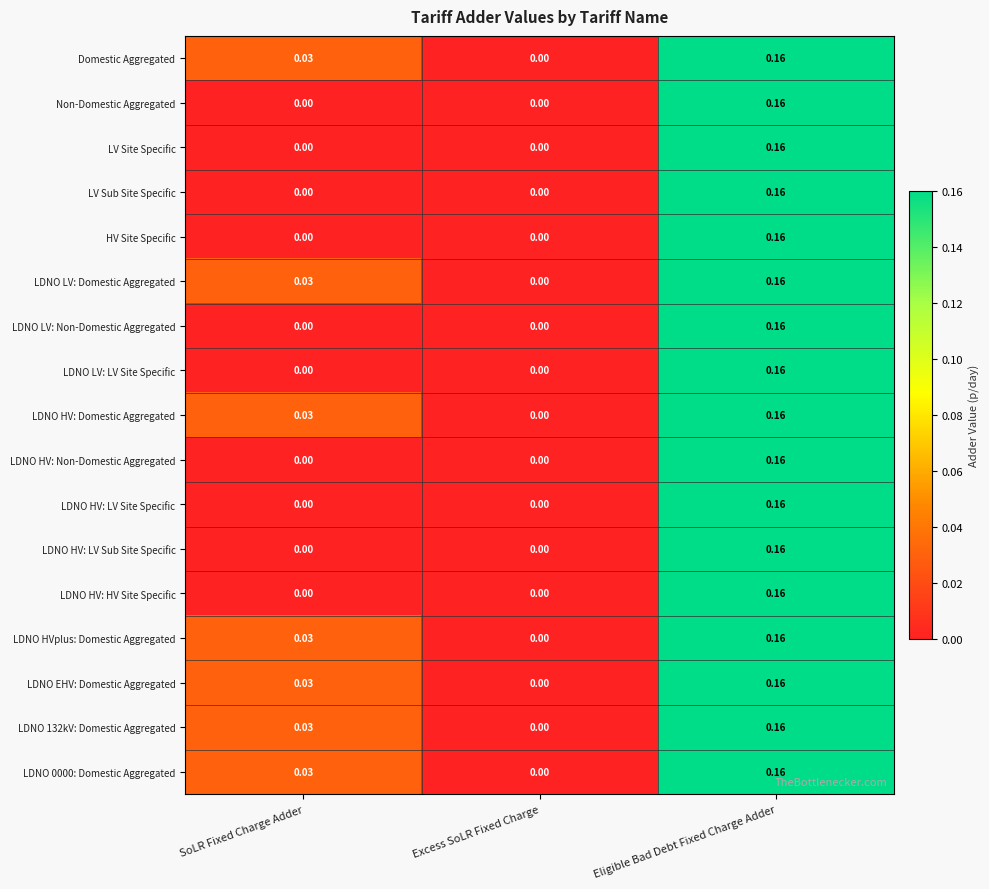

How many positive values does the LDNO EHV: Domestic Aggregated series have?

2